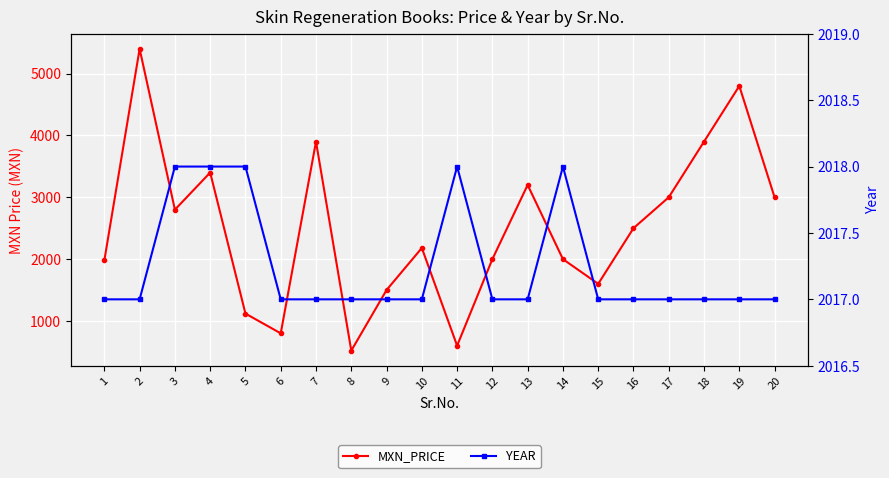

Rank the categories by YEAR value from lowest to highest.

1, 2, 6, 7, 8, 9, 10, 12, 13, 15, 16, 17, 18, 19, 20, 3, 4, 5, 11, 14